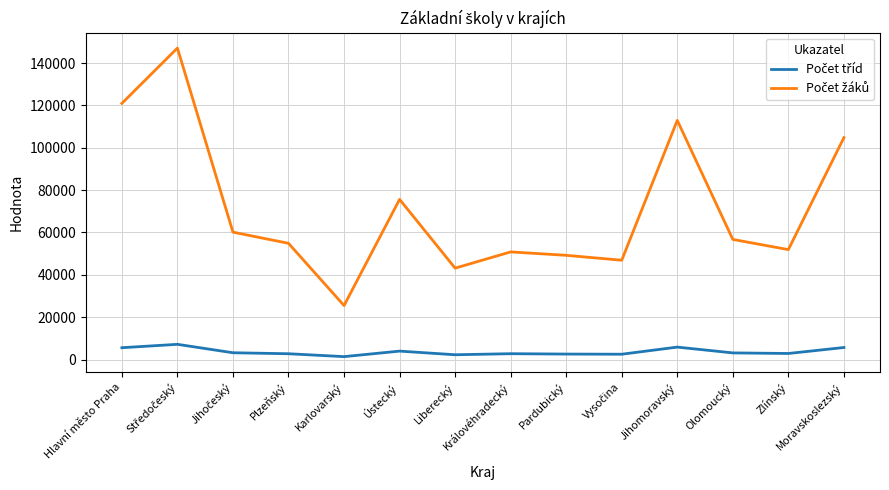

What is the maximum value shown in the chart?

147050